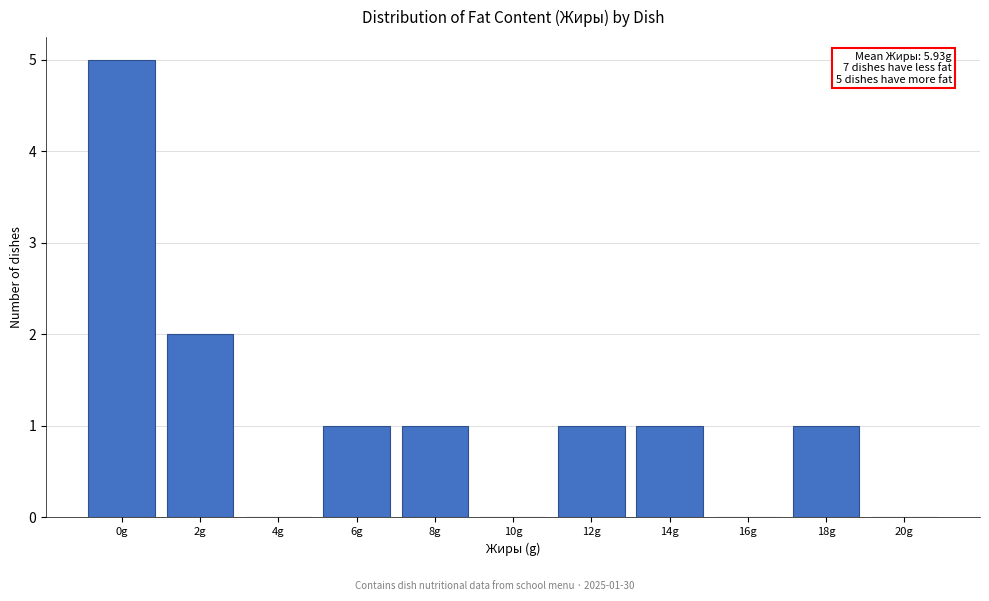

Reading left to right, what are all the values shown in this chart?

0g=5	2g=2	4g=0	6g=1	8g=1	10g=0	12g=1	14g=1	16g=0	18g=1	20g=0